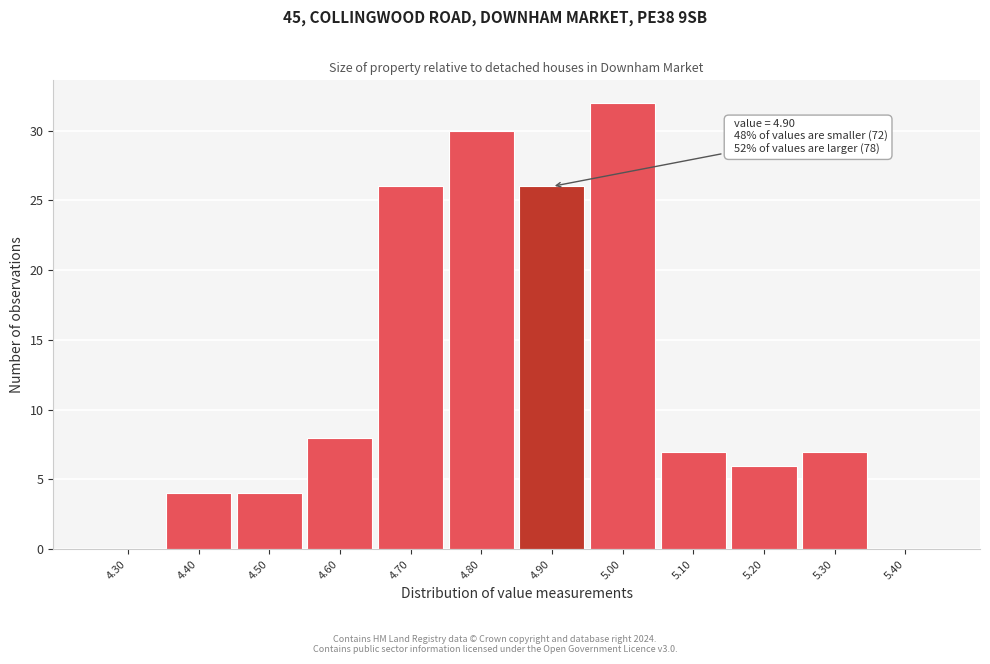

Reading left to right, transcribe all the data shown in this chart.

4.30=0	4.40=4	4.50=4	4.60=8	4.70=26	4.80=30	4.90=26	5.00=32	5.10=7	5.20=6	5.30=7	5.40=0